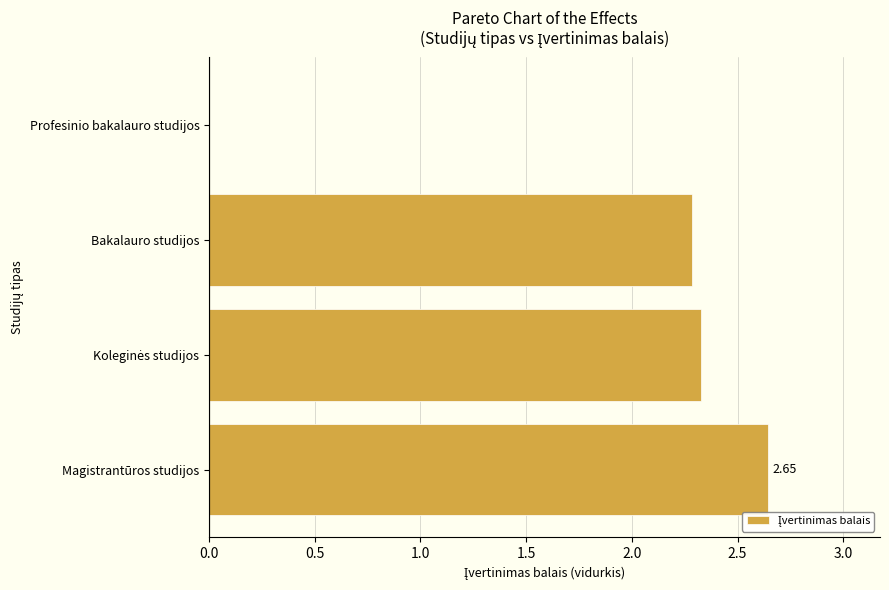

What is the sum of the values at Magistrantūros studijos and Bakalauro studijos?

4.9